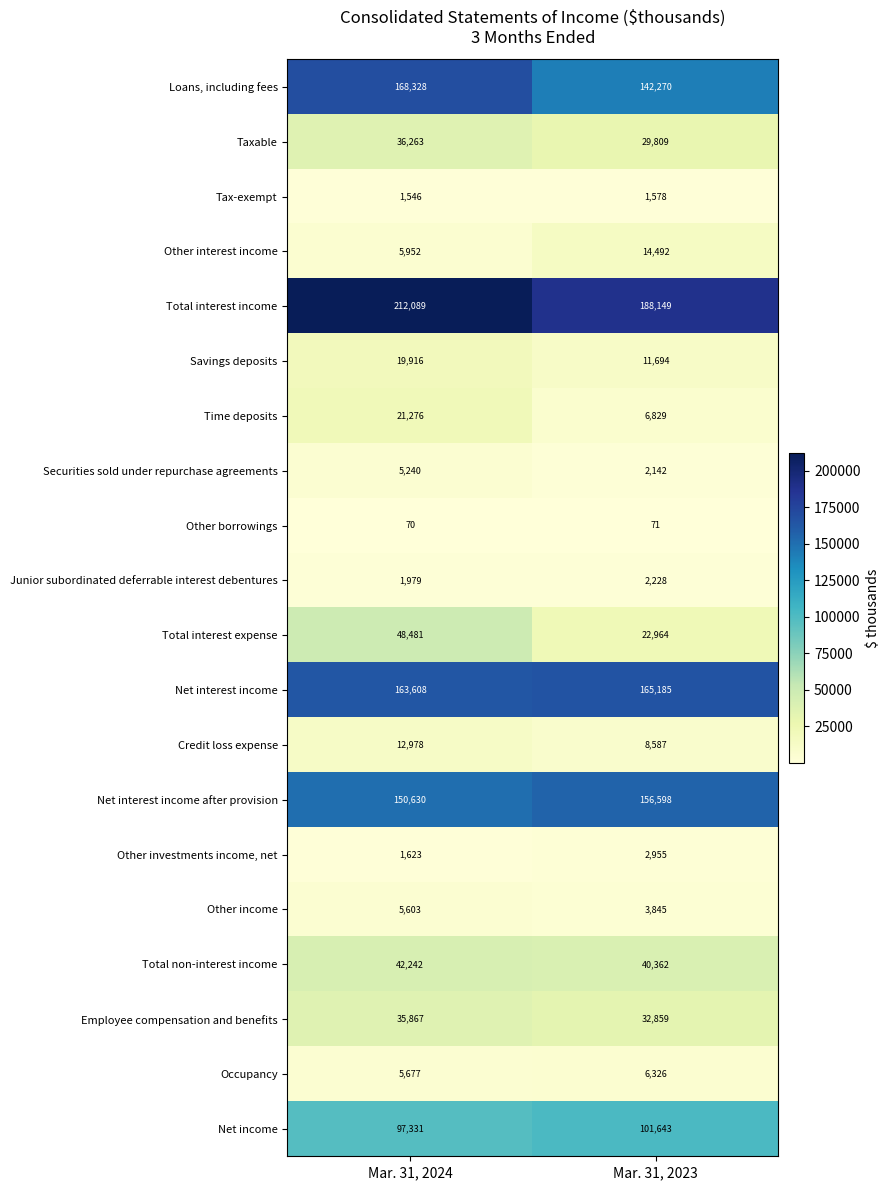

At which label is Tax-exempt closest to 1562?

Mar. 31, 2024